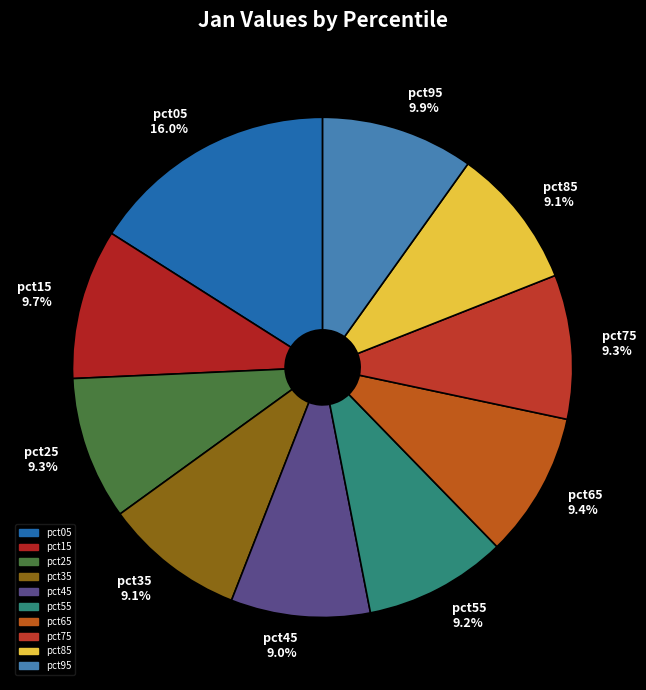

How many segments does this pie chart have?

10